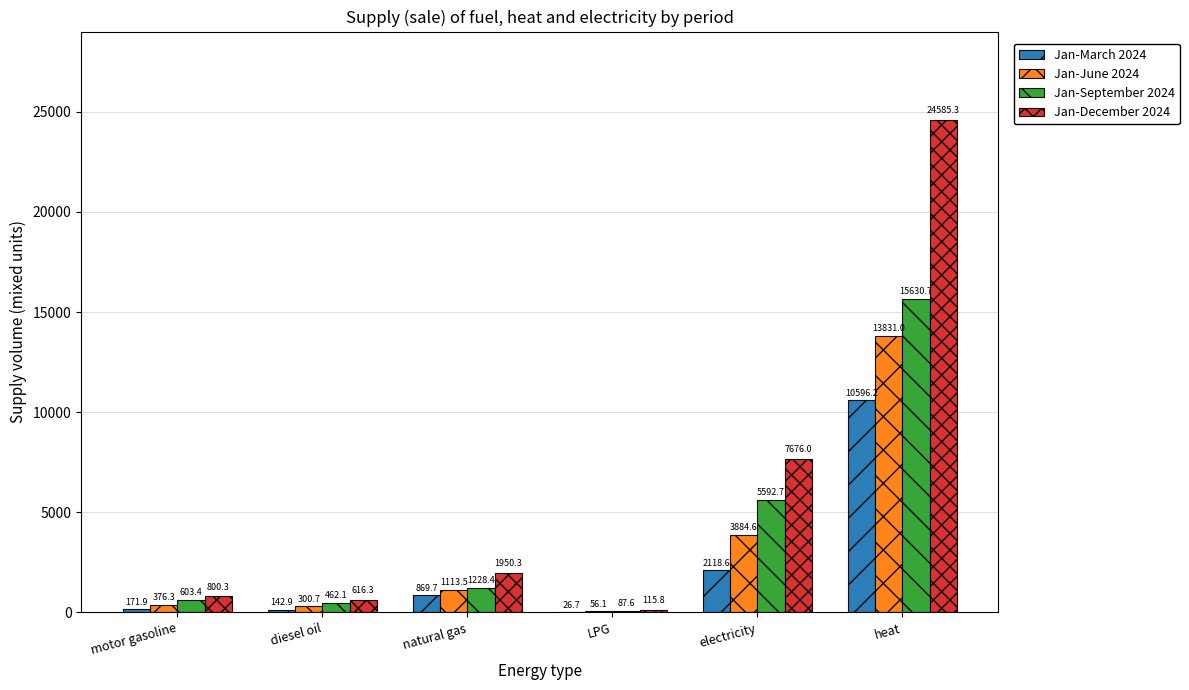

How many groups of bars are there?

6